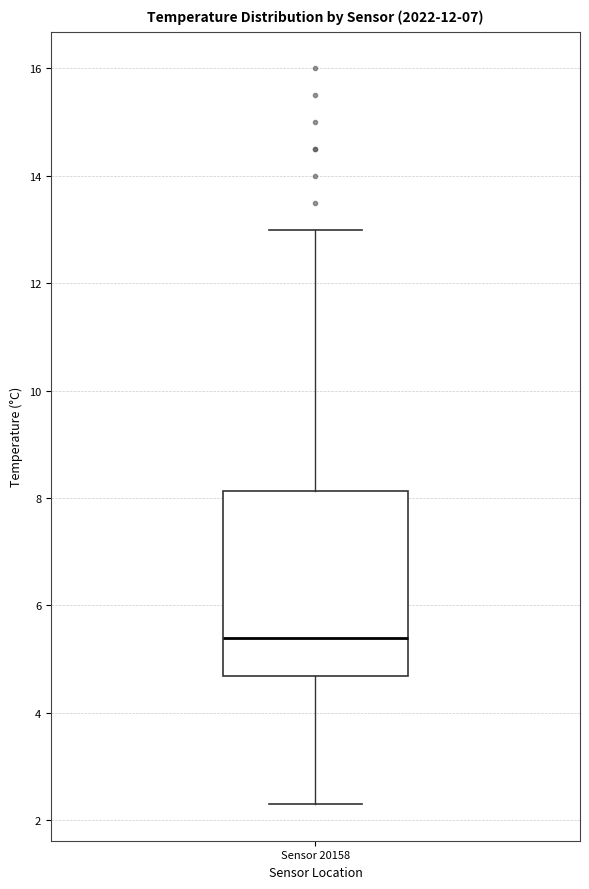

Where does the upper whisker of the box for Sensor 20158 end on the y-axis? The values are not printed on the chart, so give them approximately, as read against the axis.

13.0